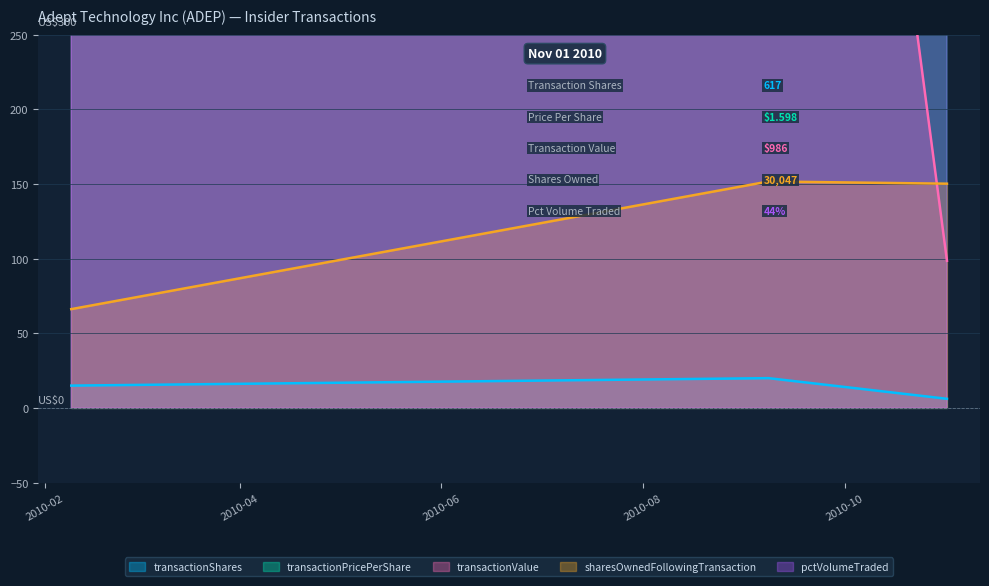

Reading left to right, extract all data points from this chart.

transactionShares: 15.0	20.0	6.2
transactionPricePerShare: 914.2	1515.2	479.4
transactionValue: 457.1	1010.1	98.6
sharesOwnedFollowingTransaction: 66.2	151.7	150.2
pctVolumeTraded: 1950.0	2150.0	2200.0